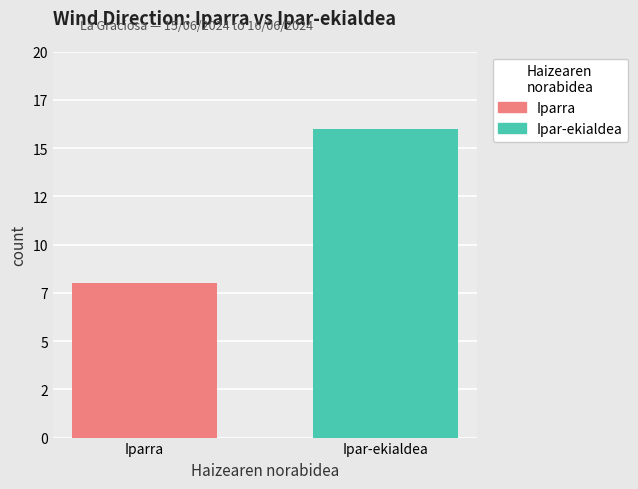

Is it true that Iparra equals -2 at 13?

False